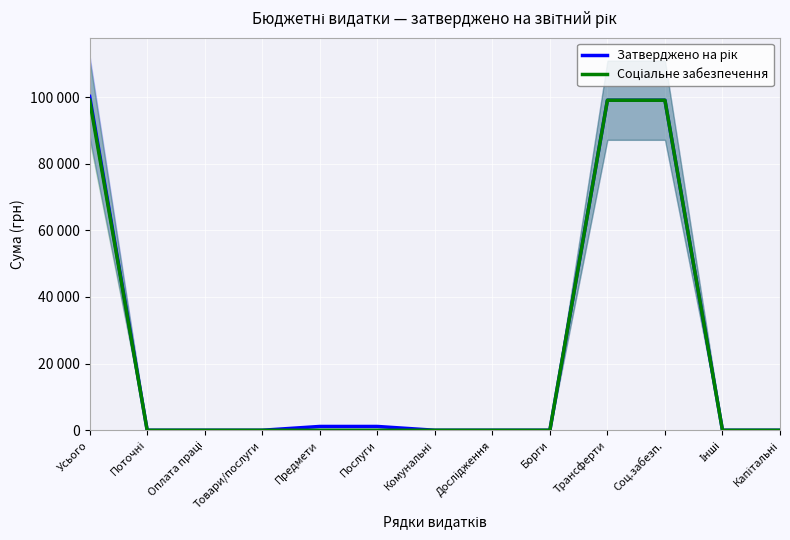

Does the chart display data point markers on the line(s)?

No